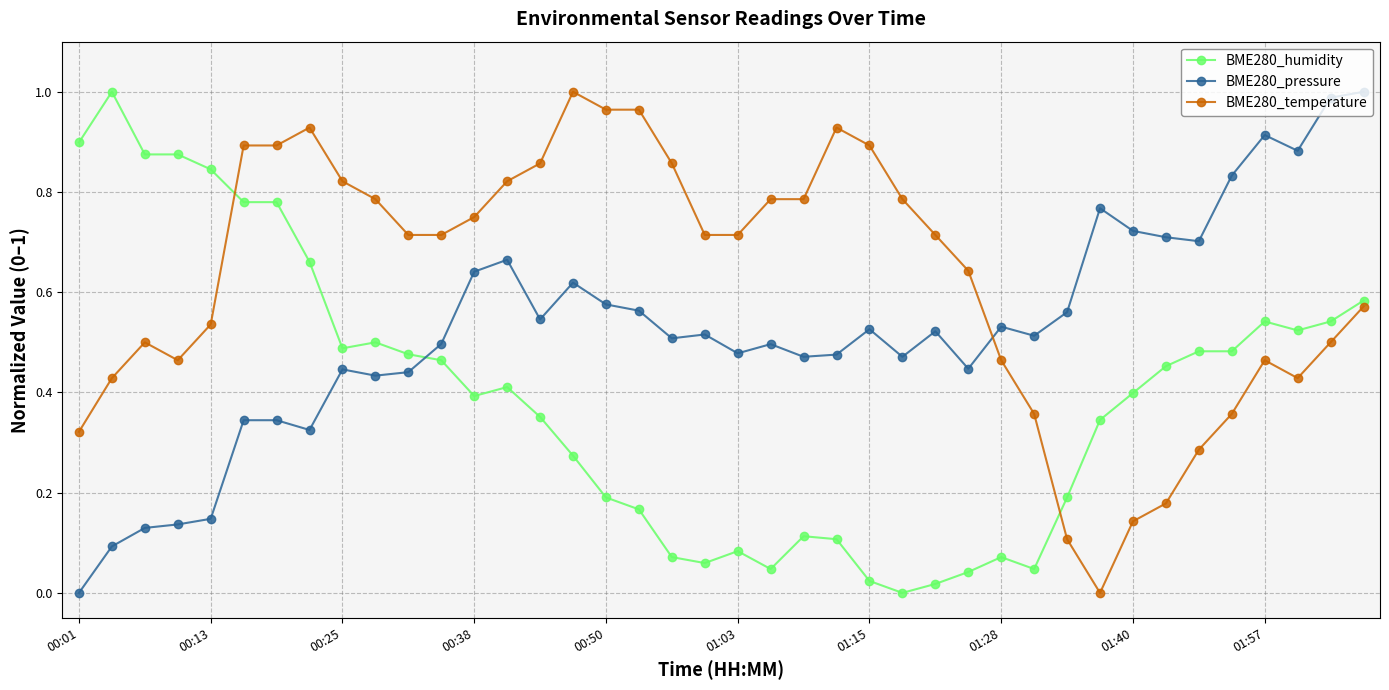

What is the sum of all BME280_pressure values?

21.0